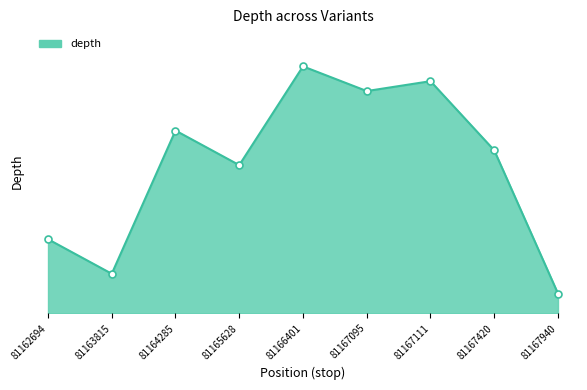

Approximately how many times larger is the value at 81167420 compared to 81167940?

8.2